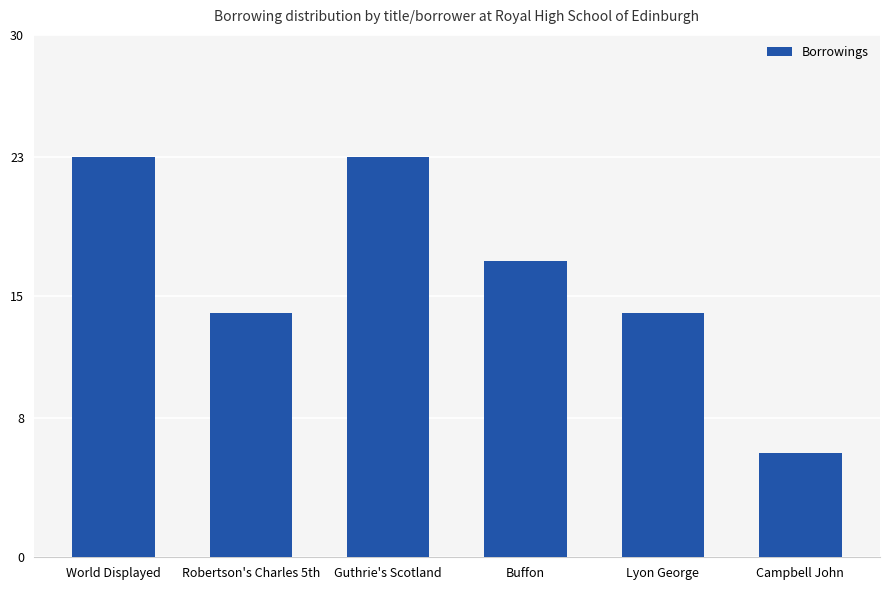

The value at Guthrie's Scotland is 23. True or false?

True